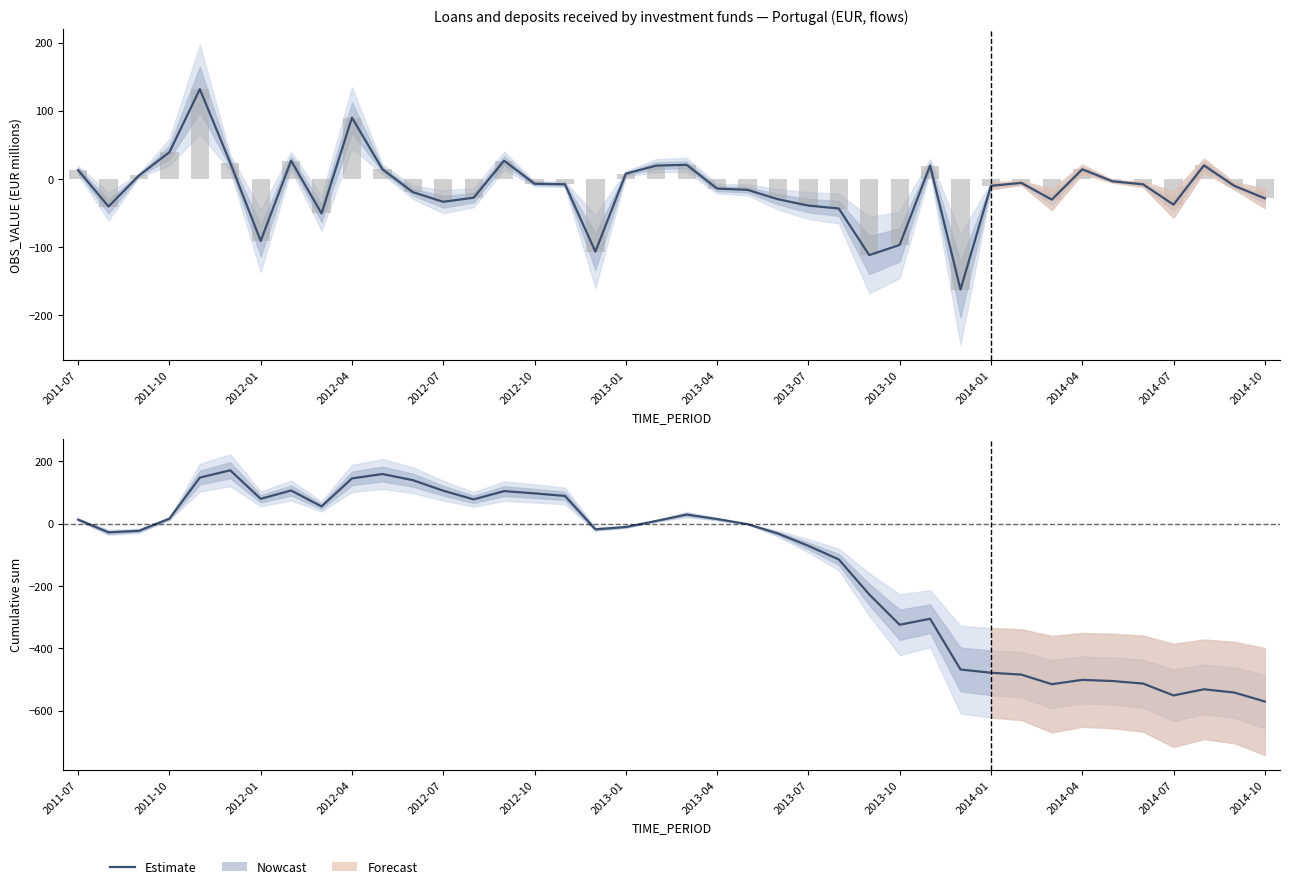

What is the spread (max minus min) of values at 38?

531.2